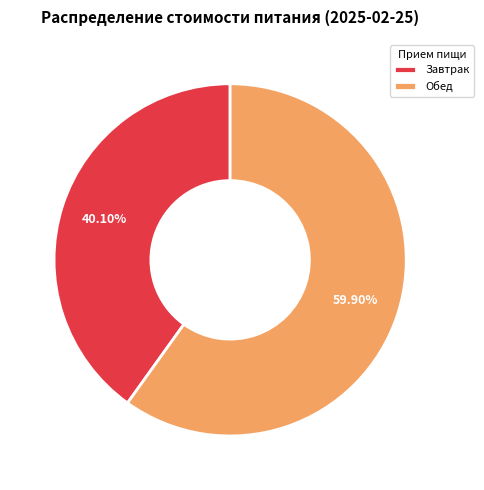

The Обед slice represents 68% of the pie. True or false?

False